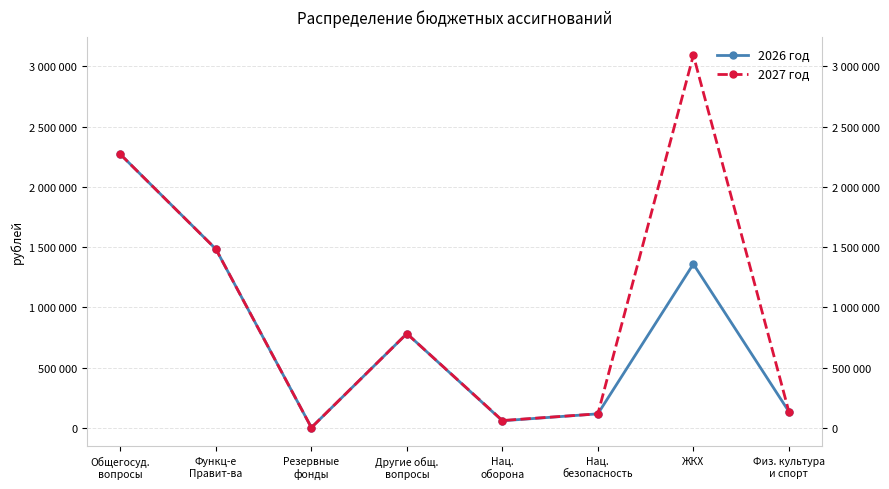

Reading left to right, list all the values displayed in this chart.

2026 год: 2270087.9	1484135.9	3000.0	782952.0	59760.0	117200.0	1360267.4	136300.0
2027 год: 2270087.9	1484135.9	3000.0	782952.0	61864.0	117200.0	3092344.8	136300.0